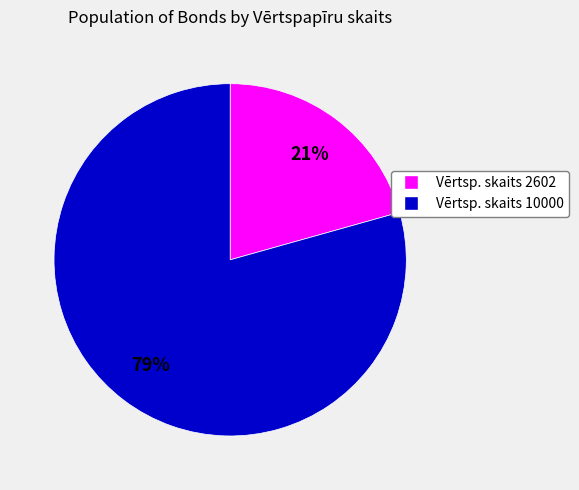

How many segments does this pie chart have?

2